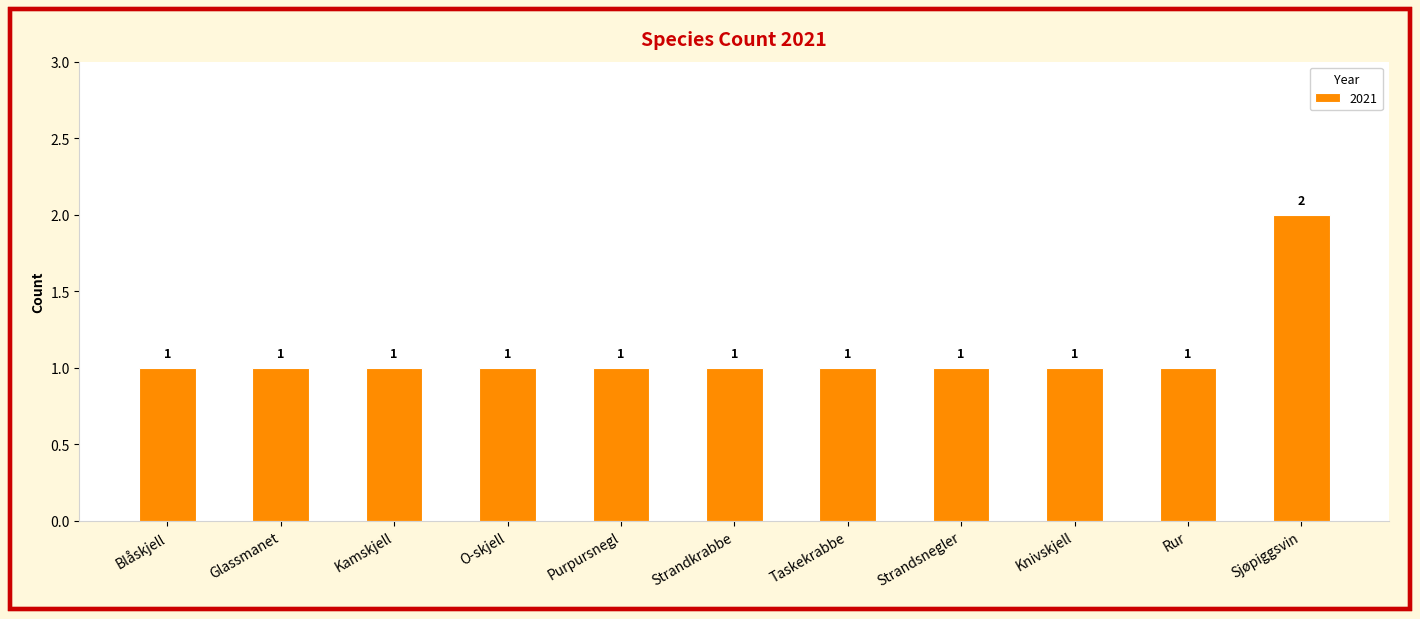

What is the approximate value at Kamskjell?

1